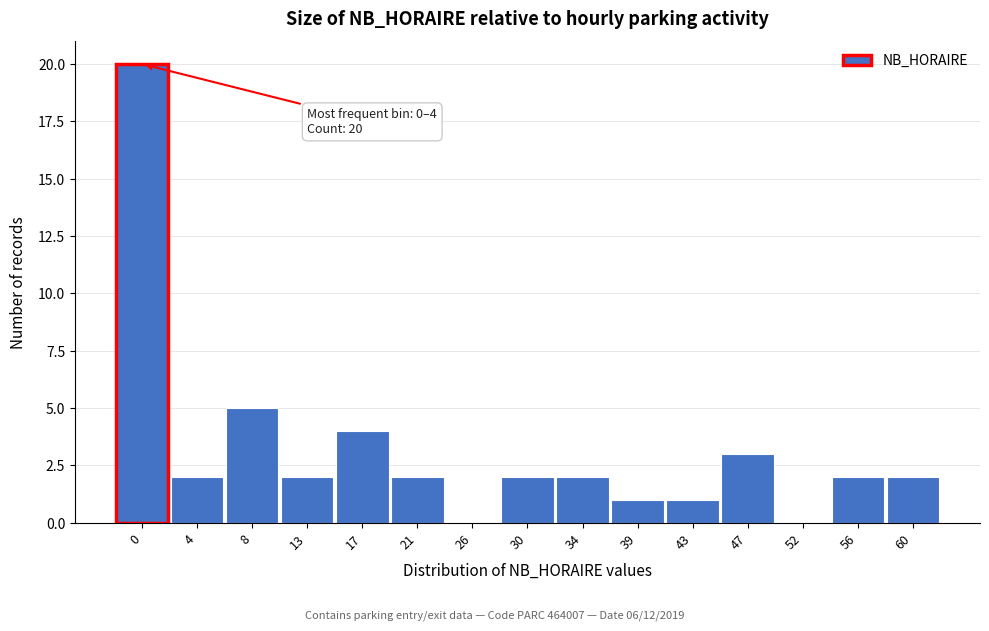

Reading left to right, transcribe all the data shown in this chart.

0=20	4=2	8=5	13=2	17=4	21=2	26=0	30=2	34=2	39=1	43=1	47=3	52=0	56=2	60=2